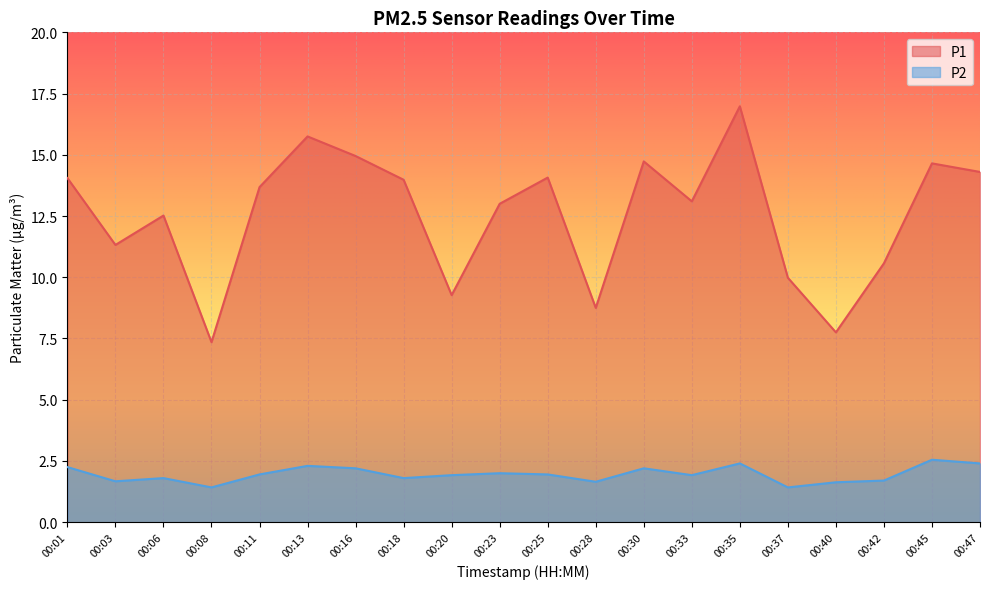

Is the value of P1 at 00:16 greater than the value of P2 at 00:20?

Yes